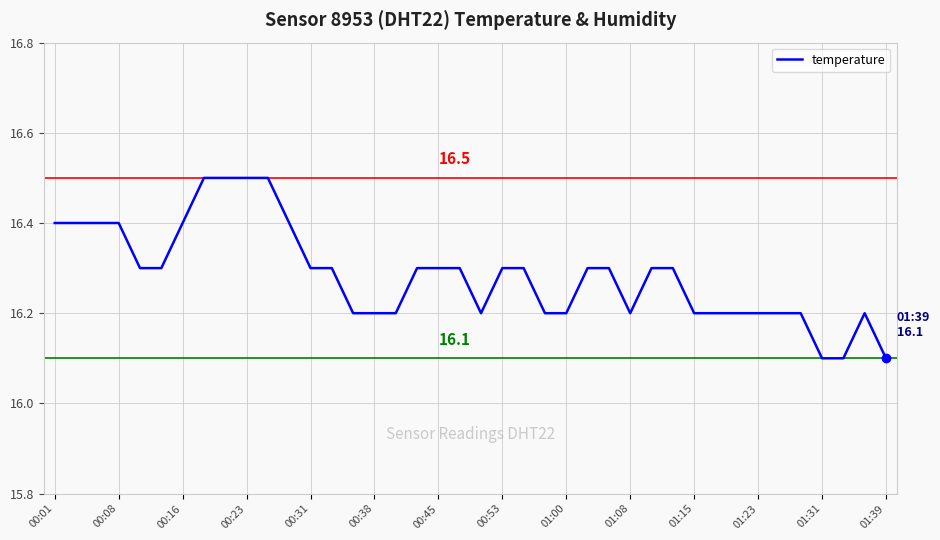

What is the maximum value shown in the chart?

16.5